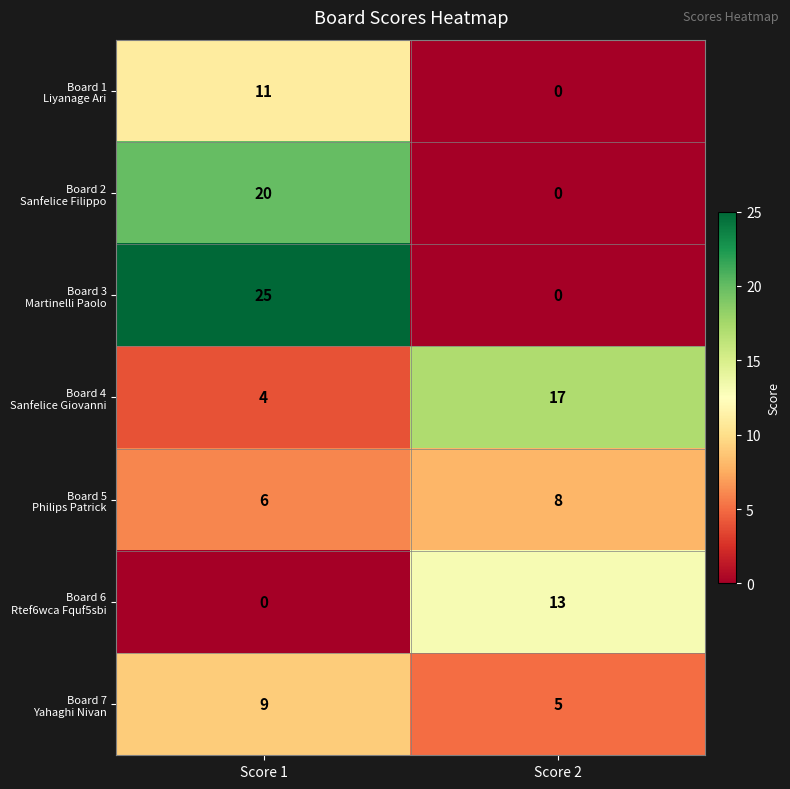

What is the maximum value shown in the chart?

25